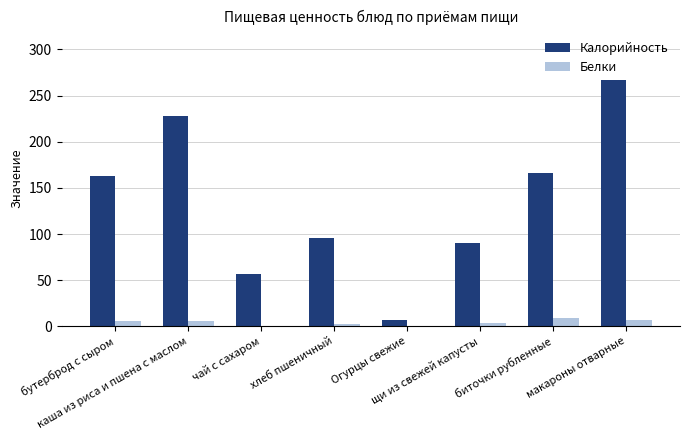

What is the total value across all series at биточки рубленные?

175.2